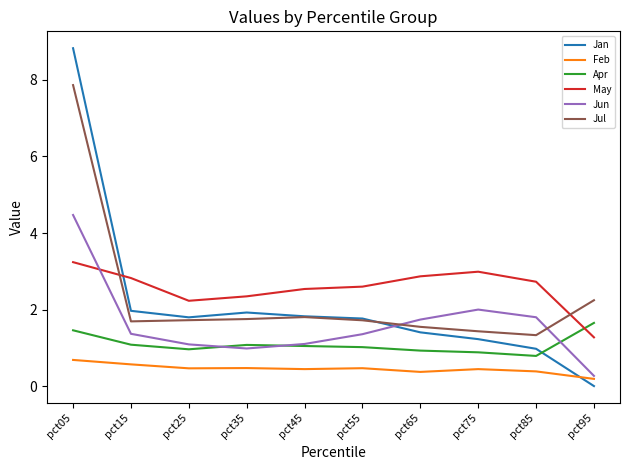

List the series in order of their peak value, lowest first.

Feb, Apr, May, Jun, Jul, Jan